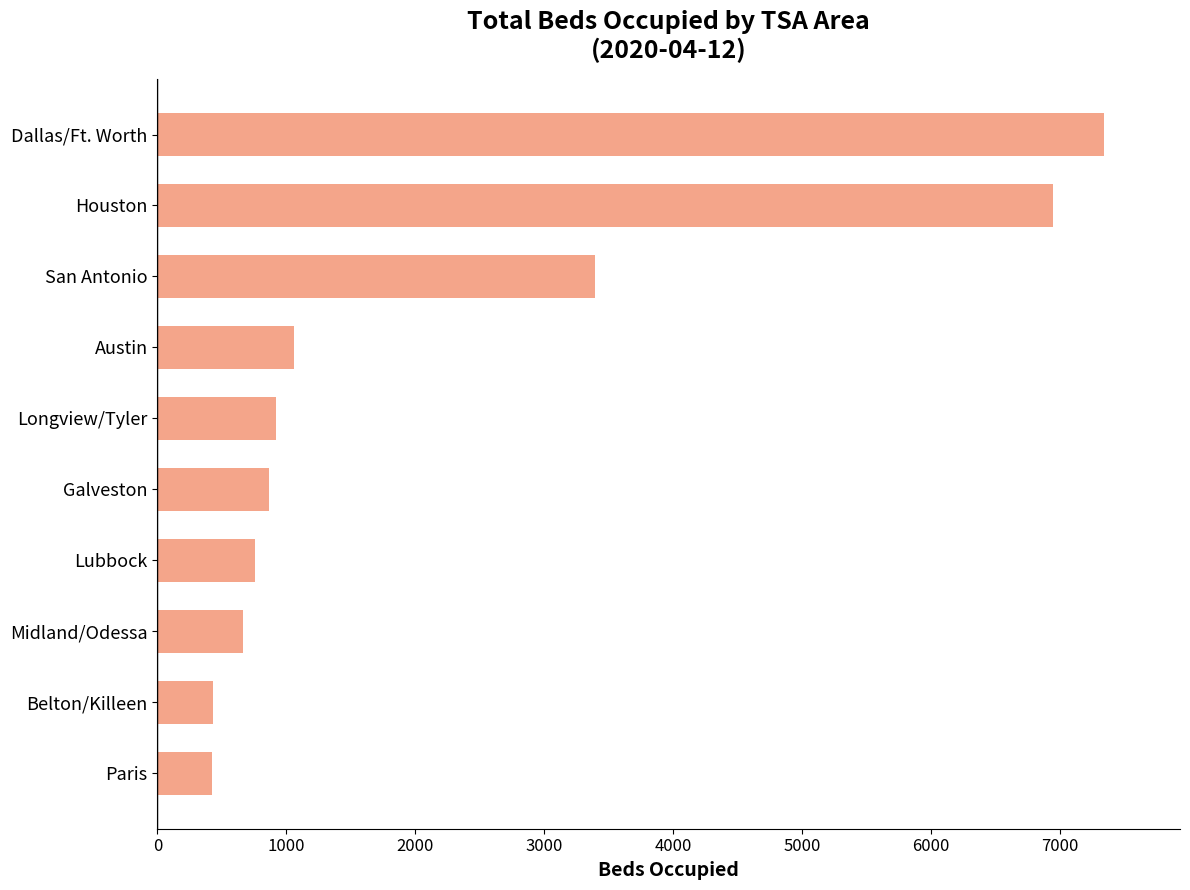

At which category does the chart reach its peak across all series?

Dallas/Ft. Worth